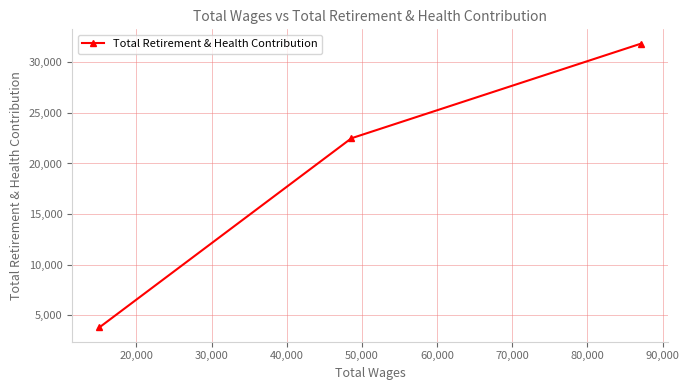

Does the chart display data point markers on the line(s)?

Yes